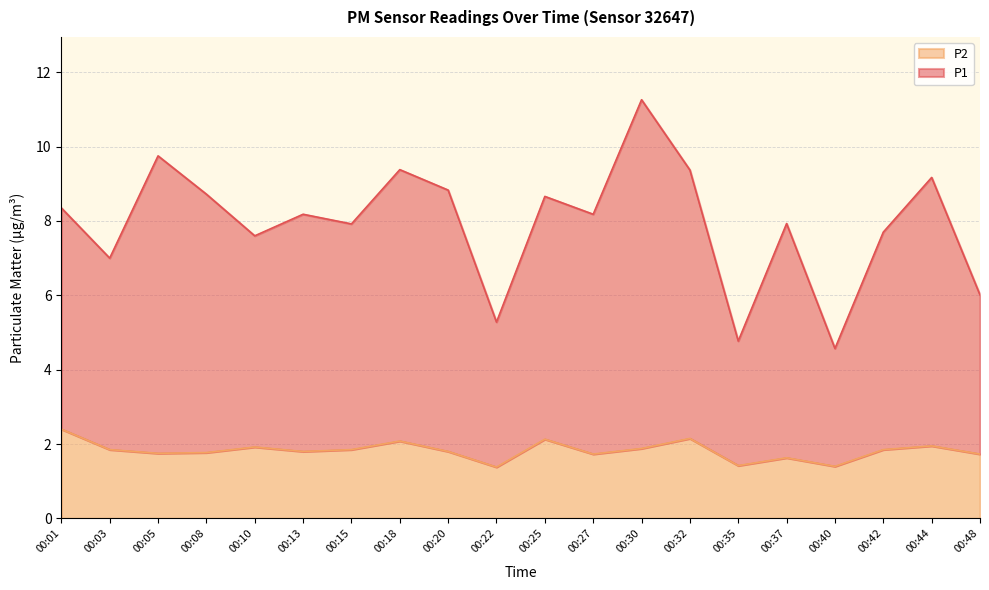

Rank the series by their maximum value, from highest to lowest.

P1, P2